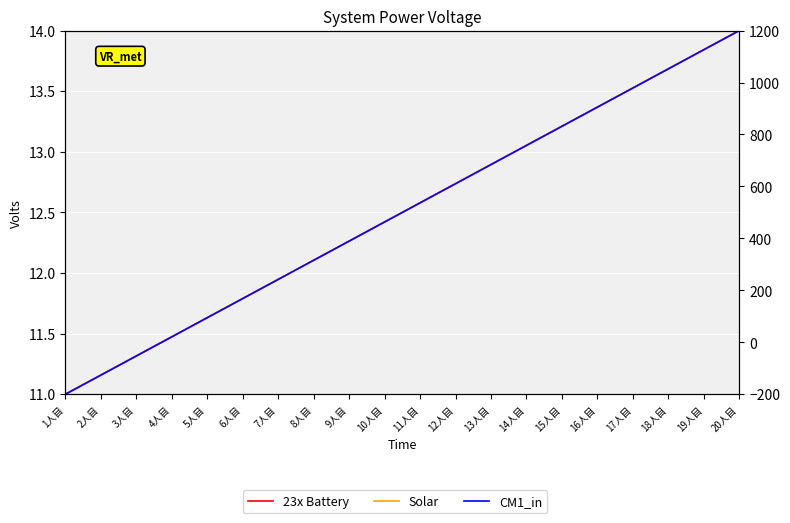

Which category has the highest value in the 23x Battery series?

20人目